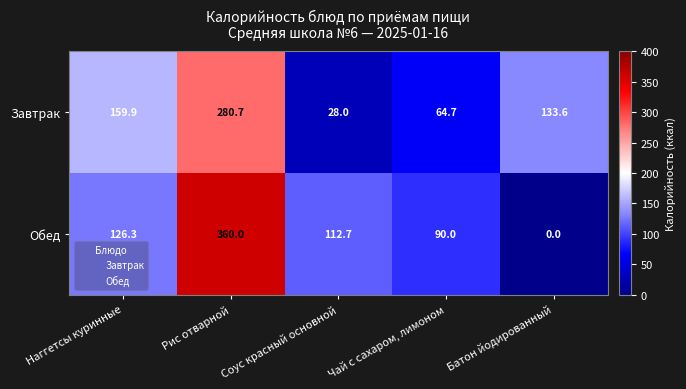

Rank the categories by Завтрак value from highest to lowest.

Рис отварной, Наггетсы куринные, Батон йодированный, Чай с сахаром, лимоном, Соус красный основной